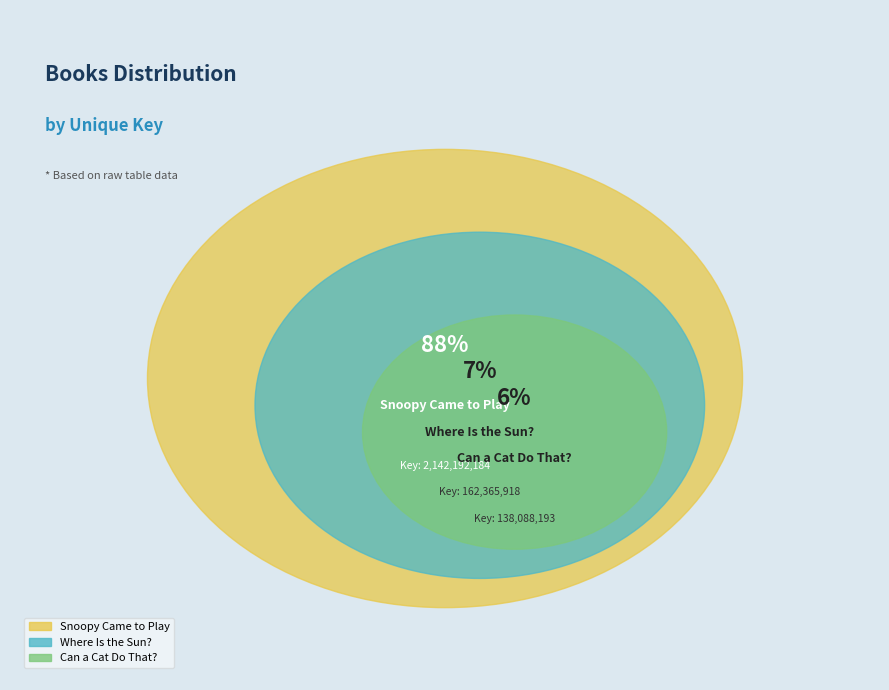

Is there any slice that represents more than half of the pie?

Yes